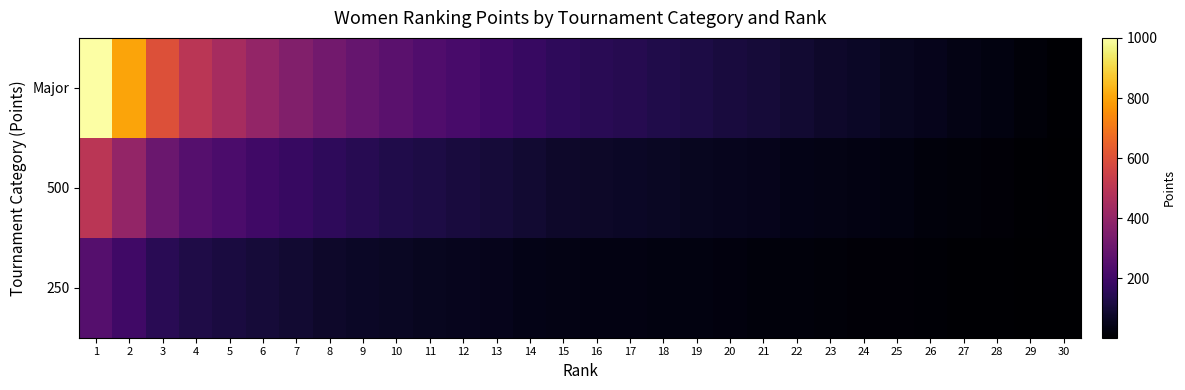

Reading left to right, list all the values displayed in this chart.

Major: 1=1000.0	2=800.0	3=600.0	4=500.0	5=450.0	6=400.0	7=360.0	8=320.0	9=290.0	10=260.0	11=240.0	12=220.0	13=200.0	14=180.0	15=160.0	16=150.0	17=140.0	18=130.0	19=120.0	20=110.0	21=100.0	22=90.0	23=80.0	24=70.0	25=60.0	26=50.0	27=40.0	28=30.0	29=20.0	30=10.0
500: 1=500.0	2=400.0	3=300.0	4=250.0	5=225.0	6=200.0	7=180.0	8=160.0	9=145.0	10=130.0	11=120.0	12=110.0	13=100.0	14=90.0	15=80.0	16=75.0	17=70.0	18=65.0	19=60.0	20=55.0	21=50.0	22=45.0	23=40.0	24=35.0	25=30.0	26=25.0	27=20.0	28=15.0	29=10.0	30=5.0
250: 1=250.0	2=200.0	3=150.0	4=125.0	5=112.5	6=100.0	7=90.0	8=80.0	9=72.5	10=65.0	11=60.0	12=55.0	13=50.0	14=45.0	15=40.0	16=37.5	17=35.0	18=32.5	19=30.0	20=27.5	21=25.0	22=22.5	23=20.0	24=17.5	25=15.0	26=12.5	27=10.0	28=7.5	29=5.0	30=2.5